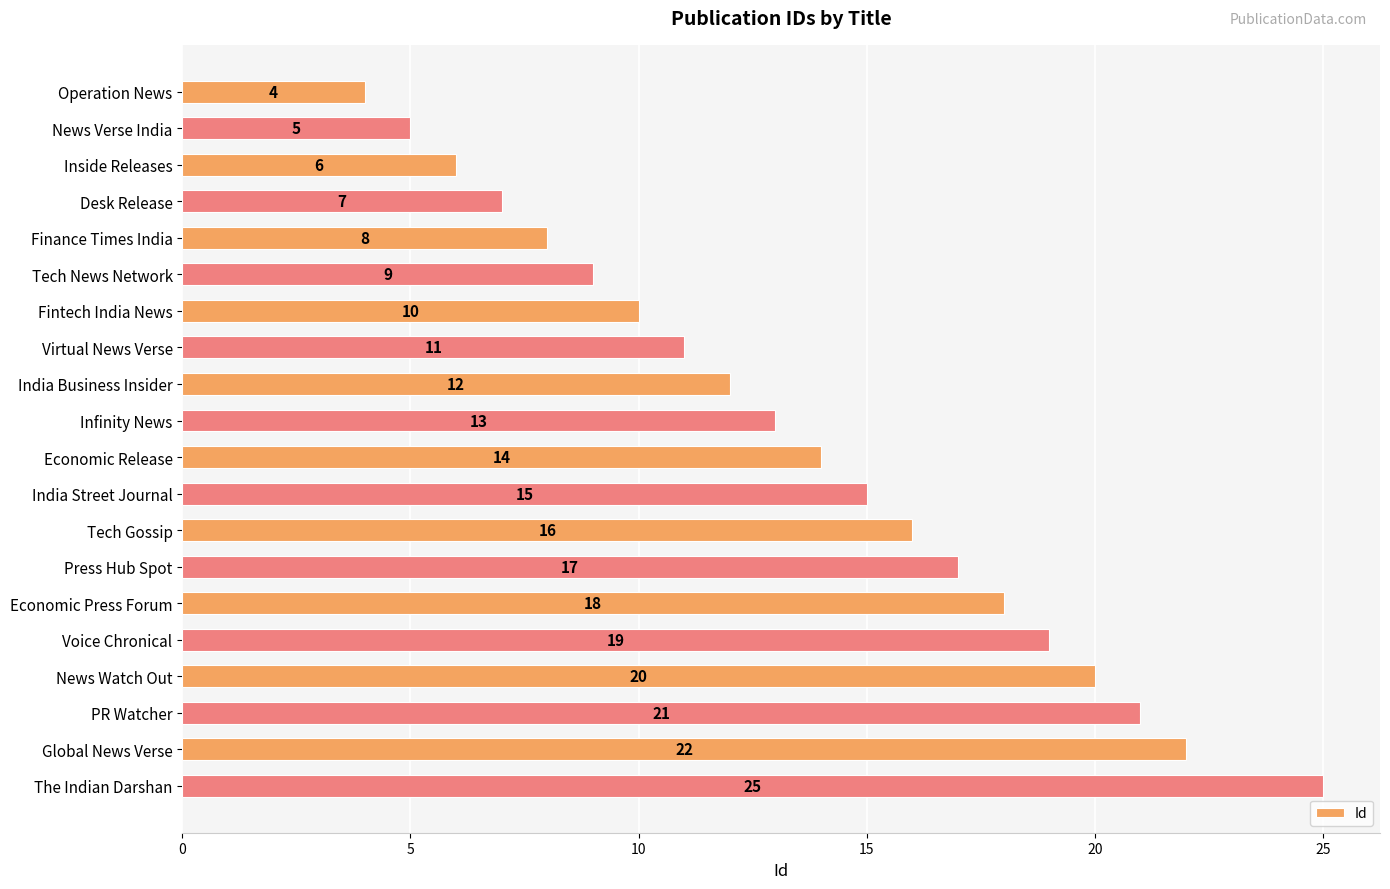

Are the bars horizontal?

Yes